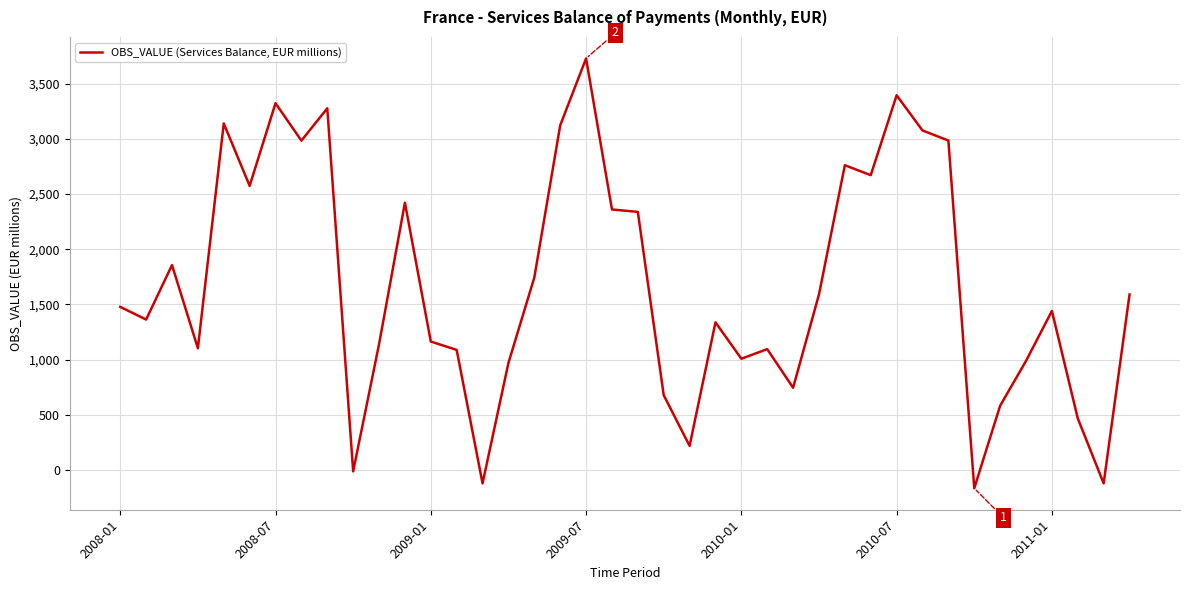

What is the greatest value displayed?

3730